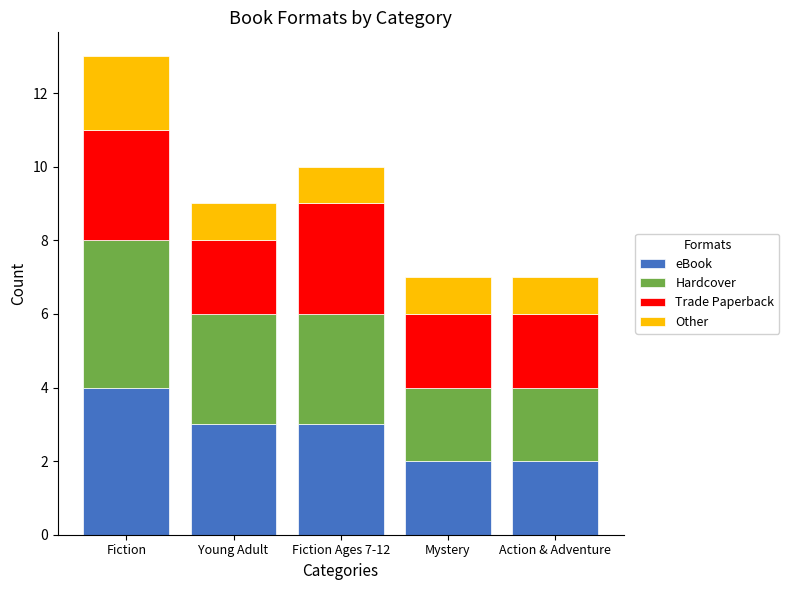

Reading left to right, list the values for the eBook series.

4	3	3	2	2